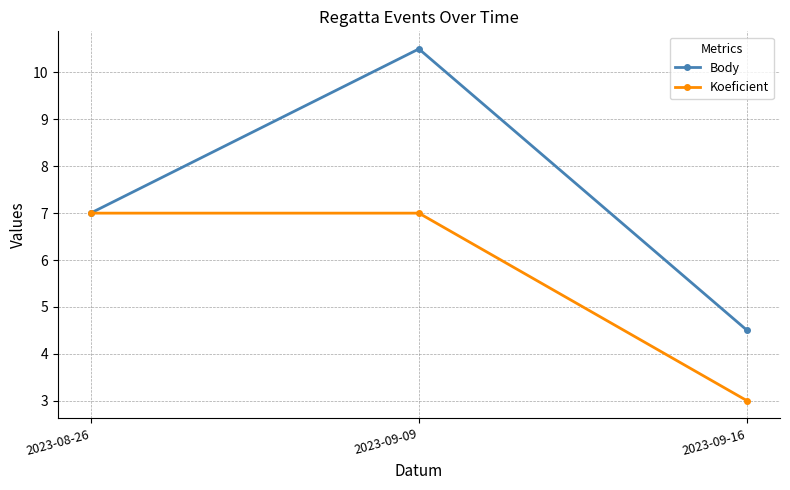

How many distinct data groups are displayed?

2